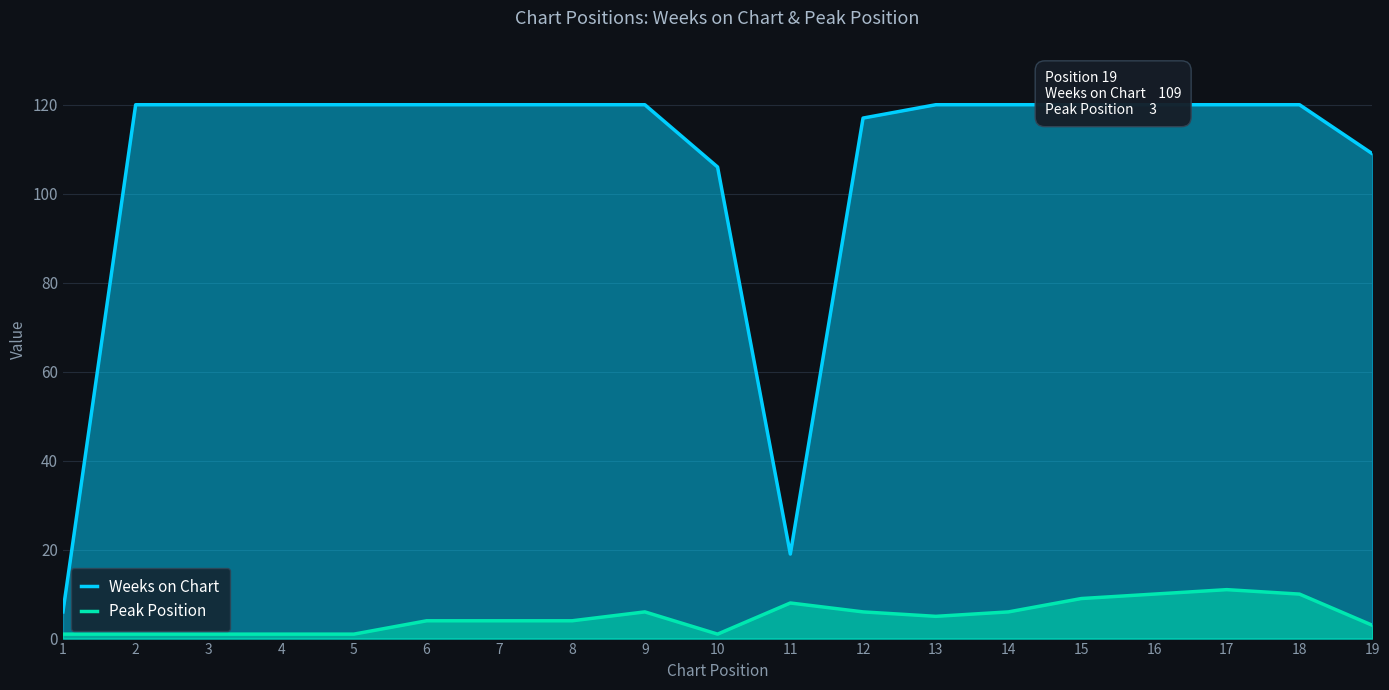

True or false: Peak Position has a value of 6 at 16.

False